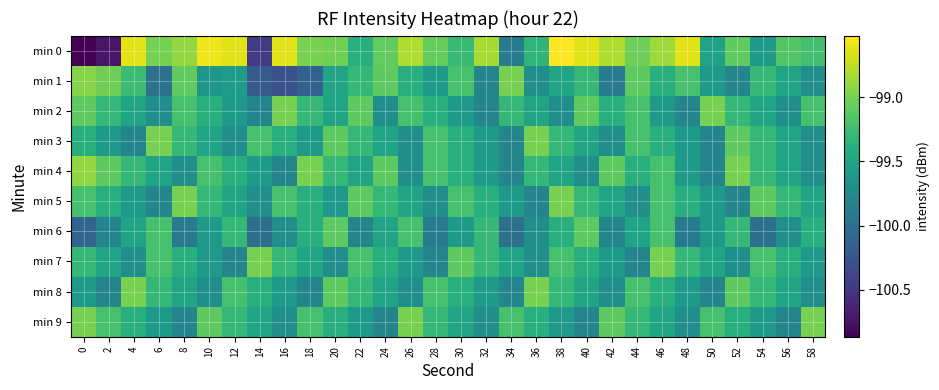

What is the spread (max minus min) of values at 52?

0.8